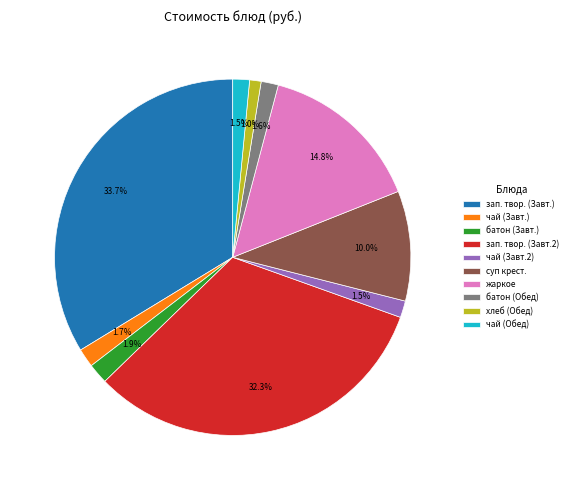

Combined, what portion of the pie is чай (Завт.) and батон (Обед)?

3.3%